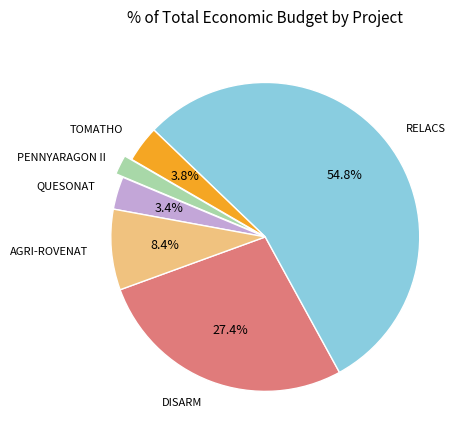

Is there a majority slice in this chart?

Yes